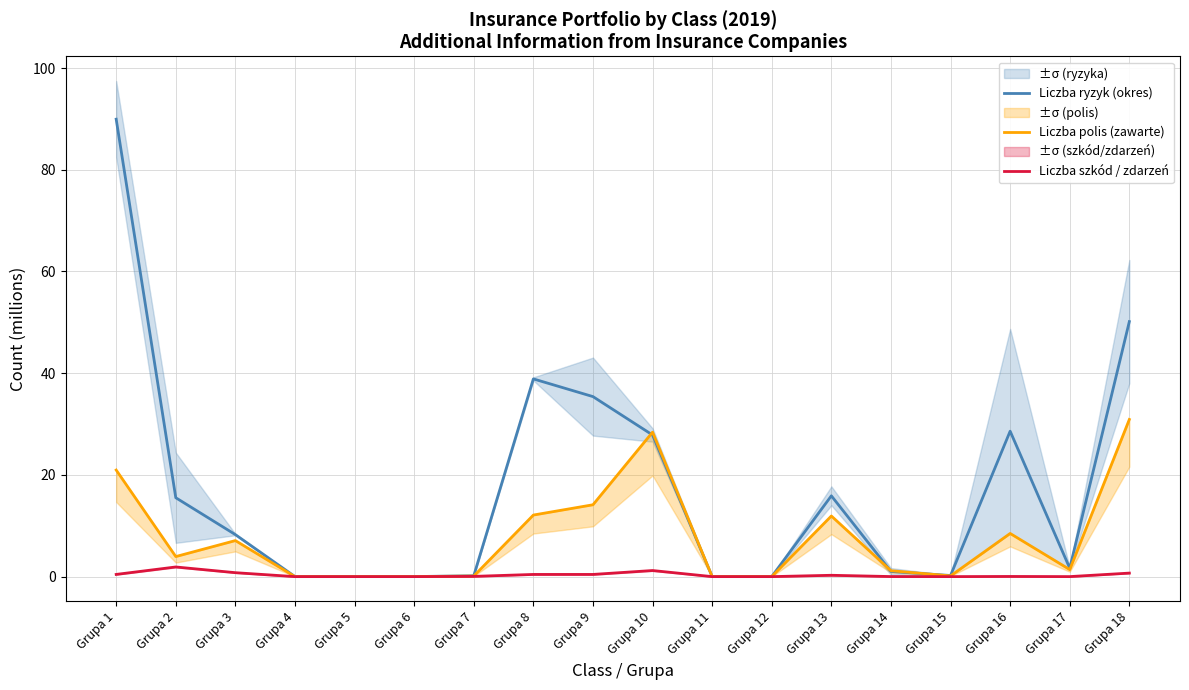

True or false: Liczba polis (zawarte) and Liczba ryzyk (okres) cross at least once.

True